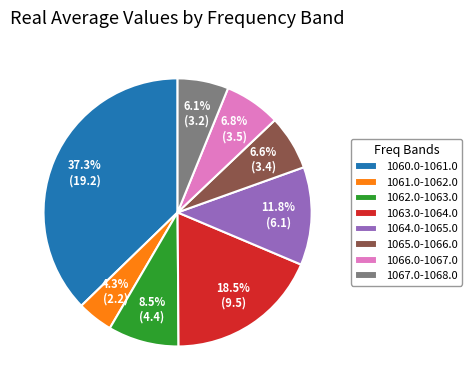

Which category has the biggest portion of the pie?

1060.0-1061.0